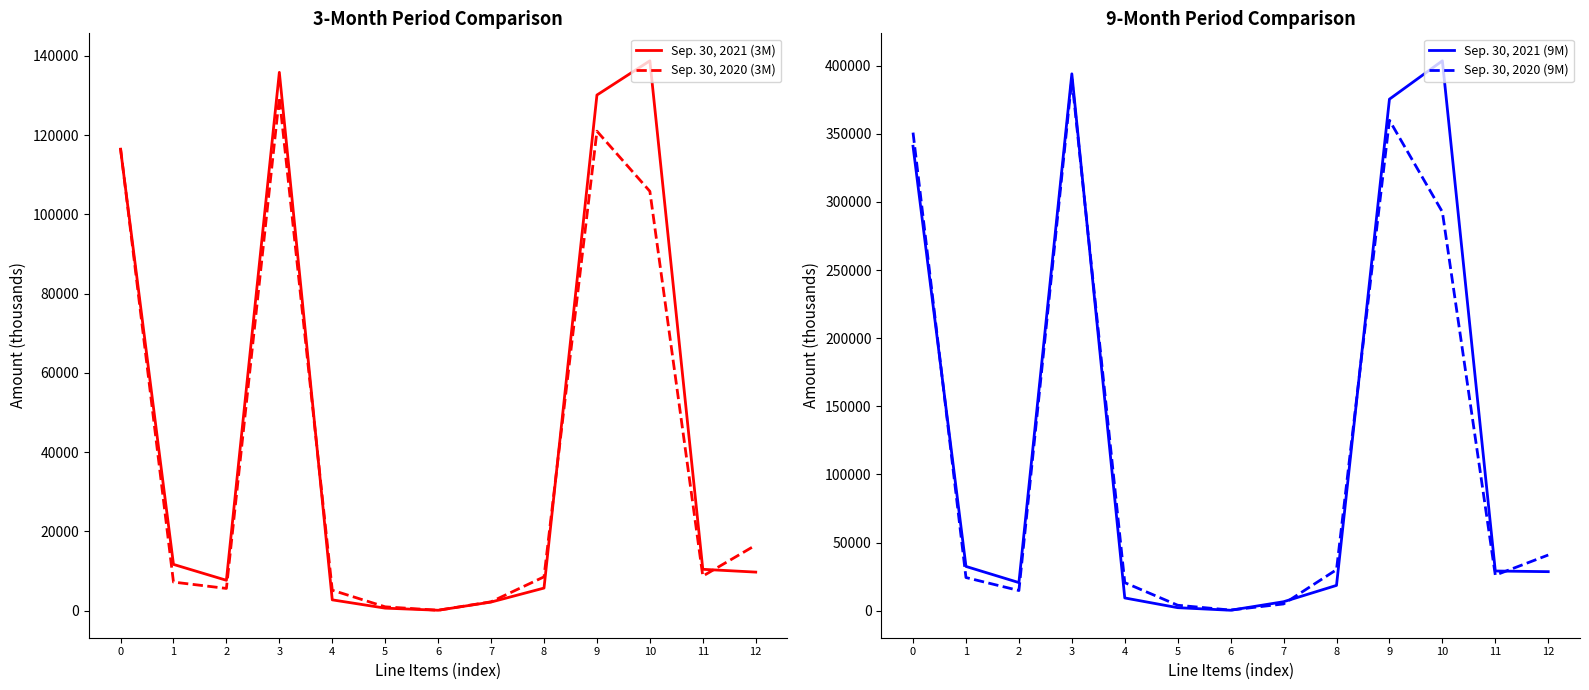

Reading left to right, extract all data points from this chart.

Sep. 30, 2021 (3M): 0=116487	1=11695	2=7686	3=135868	4=2749	5=655	6=125	7=2193	8=5722	9=130146	10=138784	11=10457	12=9752
Sep. 30, 2020 (3M): 0=116716	1=7234	2=5631	3=129581	4=5179	5=988	6=128	7=2260	8=8555	9=121026	10=105846	11=8742	12=16562
Sep. 30, 2021 (9M): 0=340802	1=32503	2=20649	3=393954	4=9386	5=2244	6=358	7=6605	8=18593	9=375361	10=403506	11=29154	12=28670
Sep. 30, 2020 (9M): 0=350815	1=24354	2=14824	3=389993	4=20623	5=4036	6=482	7=4988	8=30129	9=359864	10=292591	11=26091	12=40891